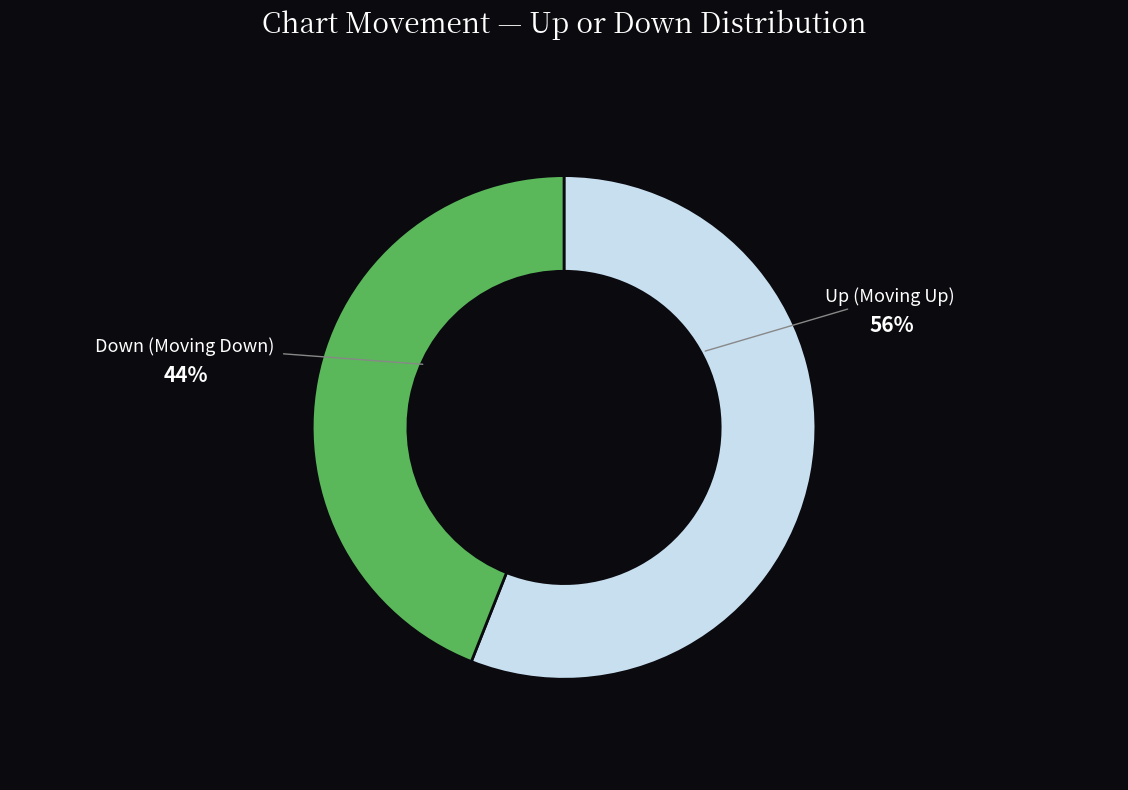

Do Down (Moving Down) and Up (Moving Up) together represent more than half of the pie?

Yes